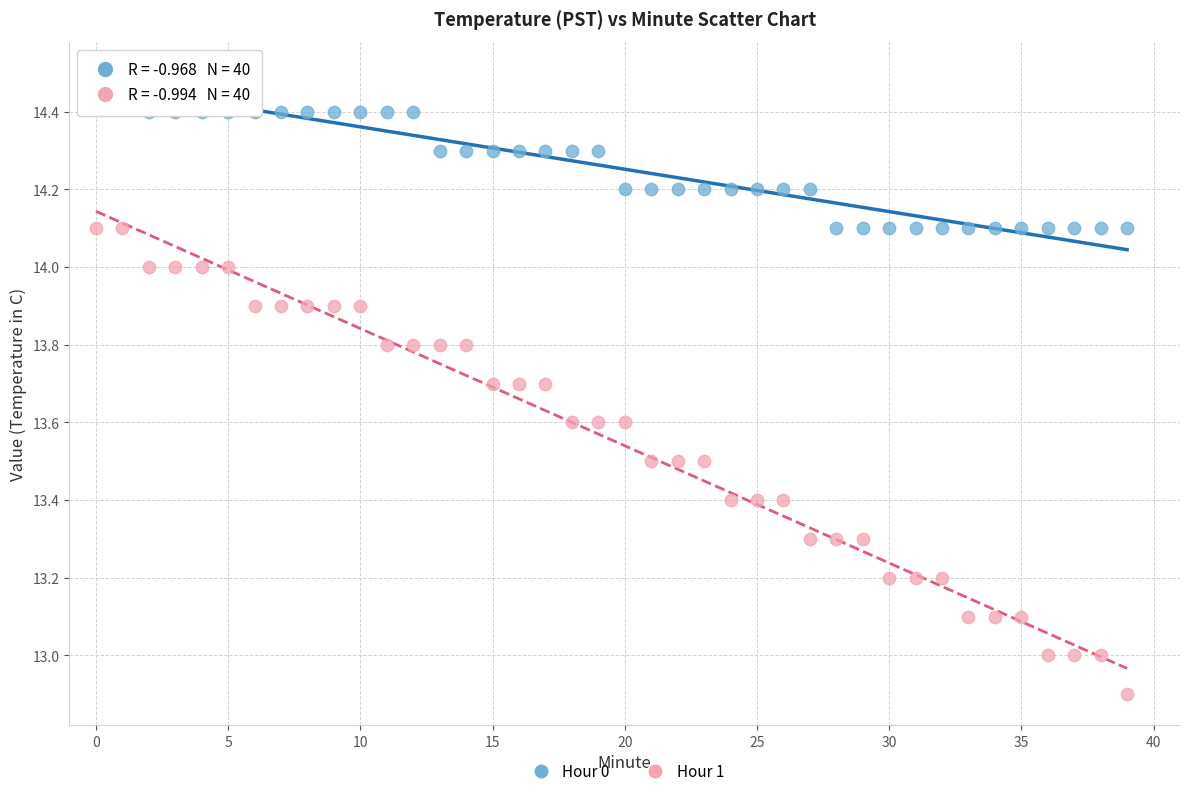

What are all the series names shown in the legend?

Hour 0, Hour 1